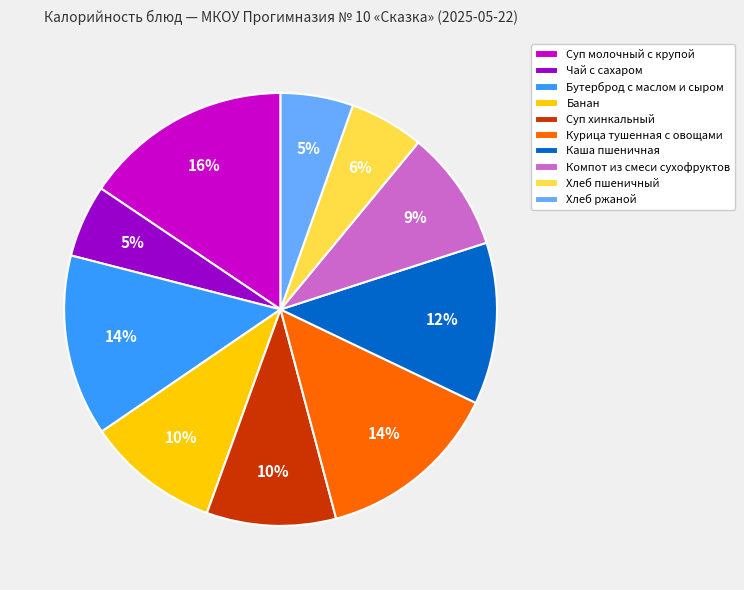

Between Компот из смеси сухофруктов and Чай с сахаром, which is larger?

Компот из смеси сухофруктов